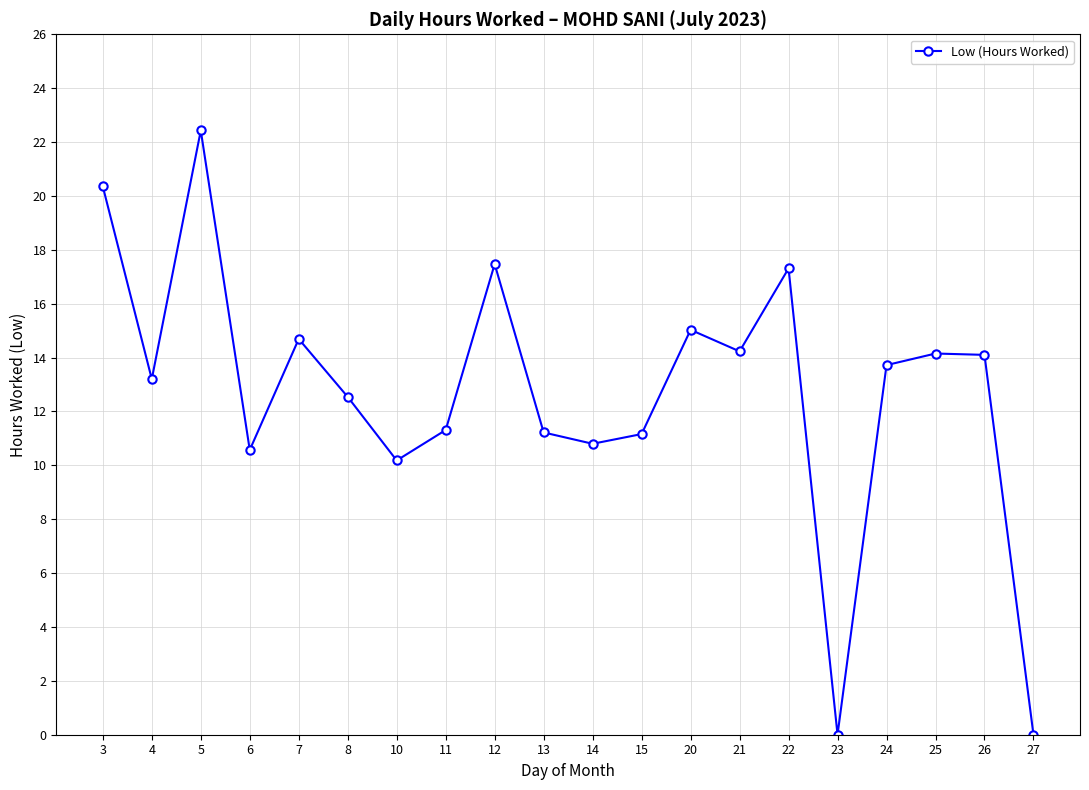

At which category does the data reach its first local peak?

5